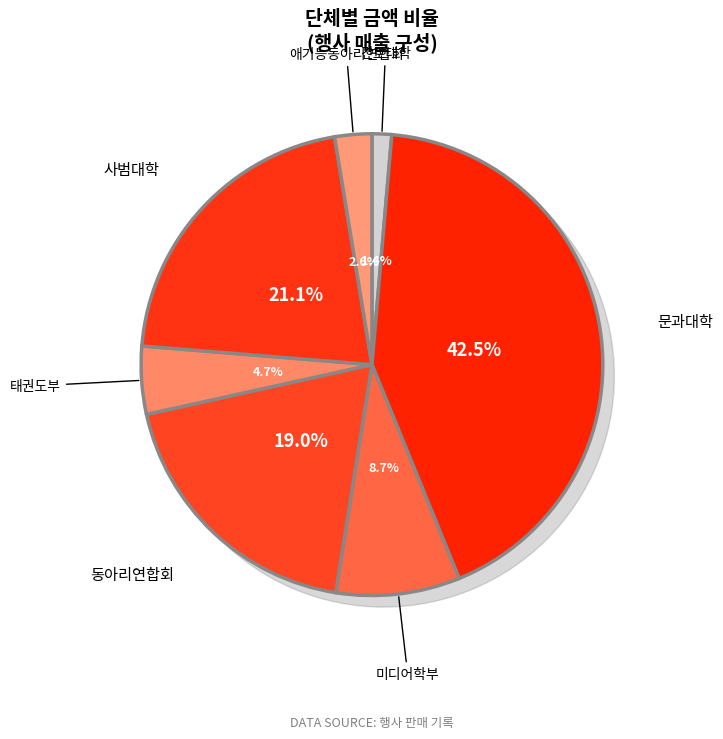

True or false: 동아리연합회 accounts for 19% of the total.

True